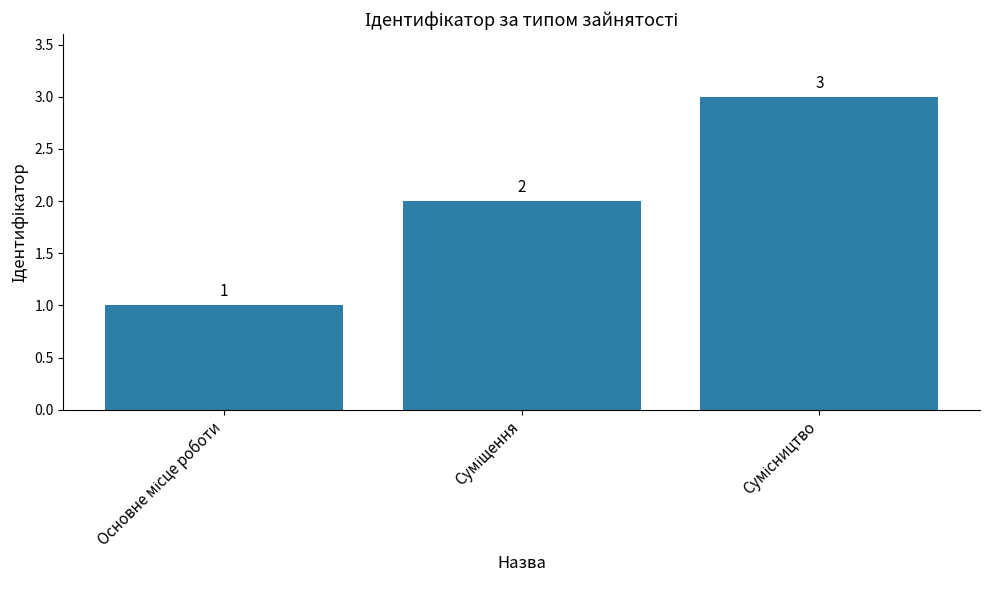

What is the sum of all values?

6